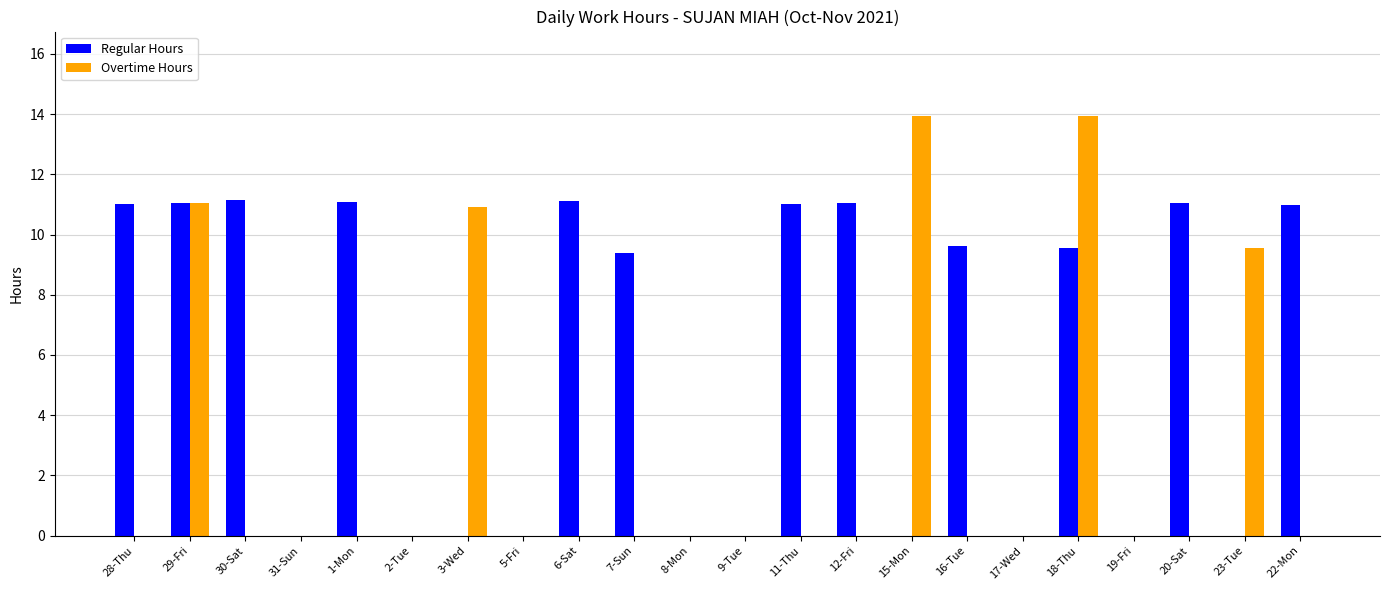

Which series has the largest total across all categories?

Regular Hours